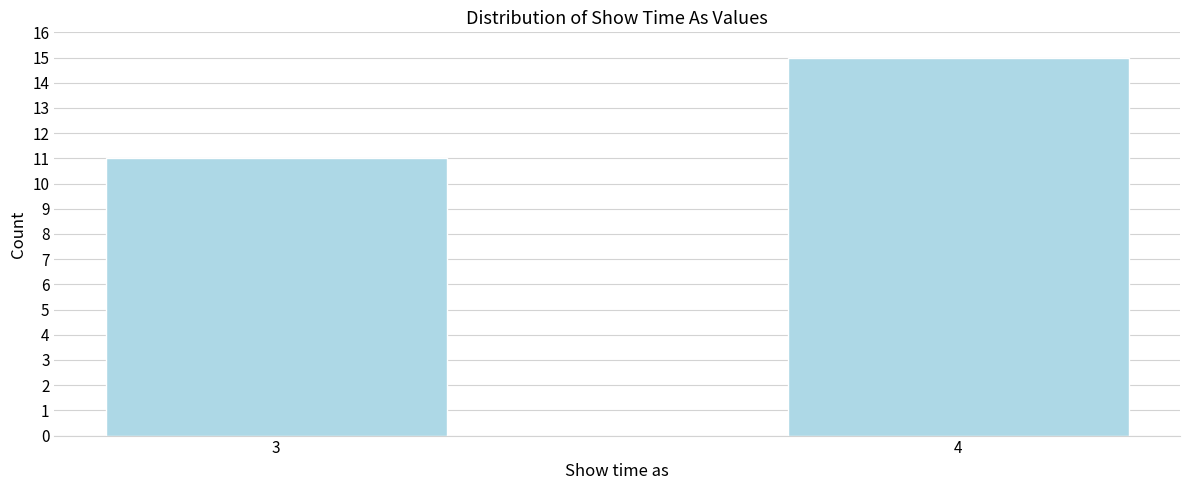

Reading left to right, what are all the values shown in this chart?

11	15